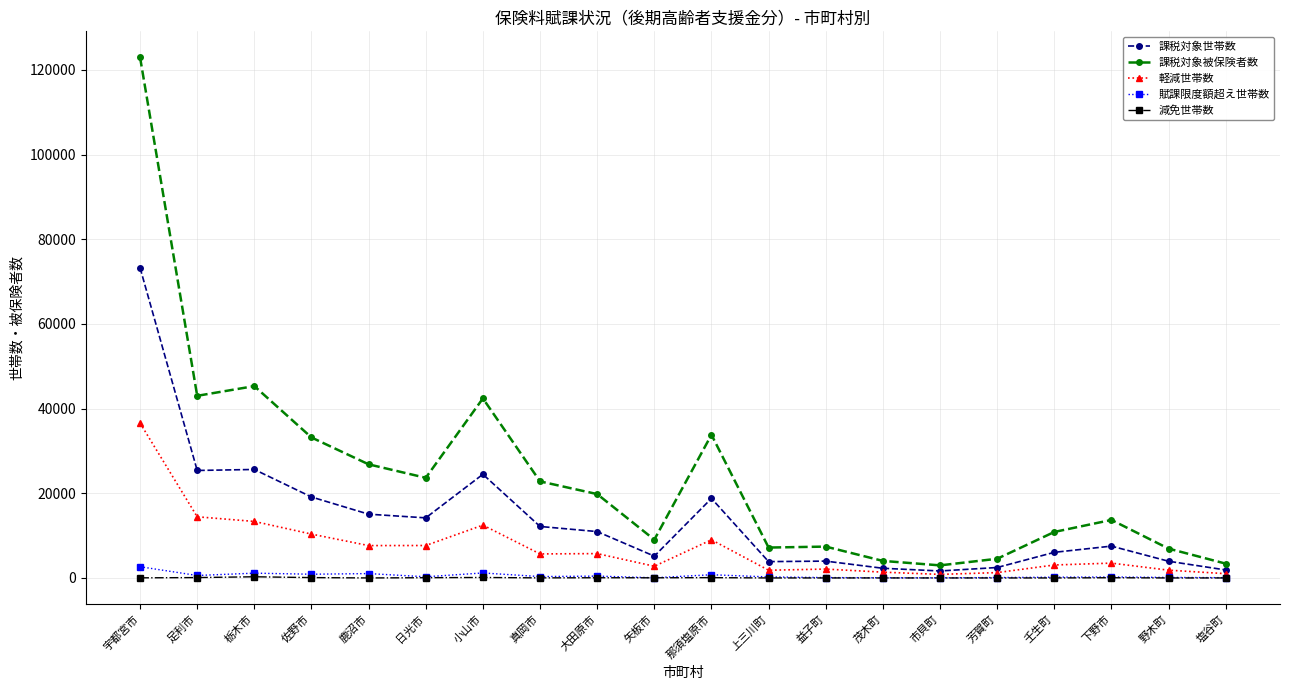

Which series has the largest range (max minus min)?

課税対象被保険者数